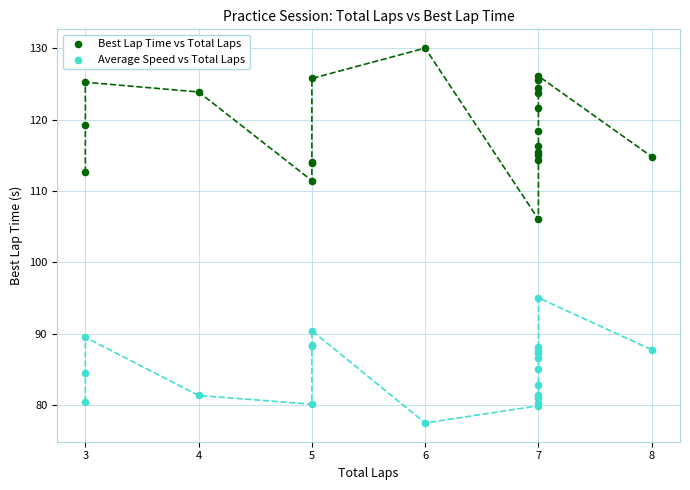

Which series has the widest spread of Y values?

Best Lap Time vs Total Laps